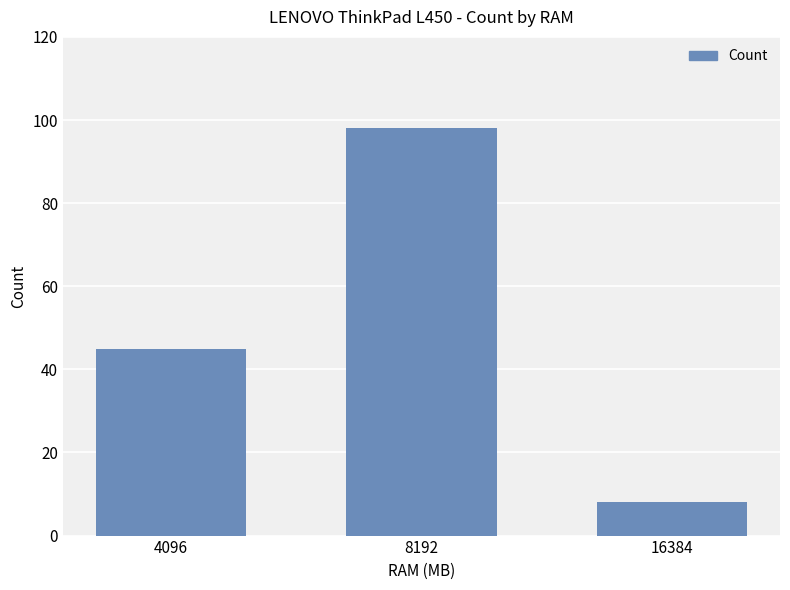

Reading left to right, what are all the values shown in this chart?

45	98	8